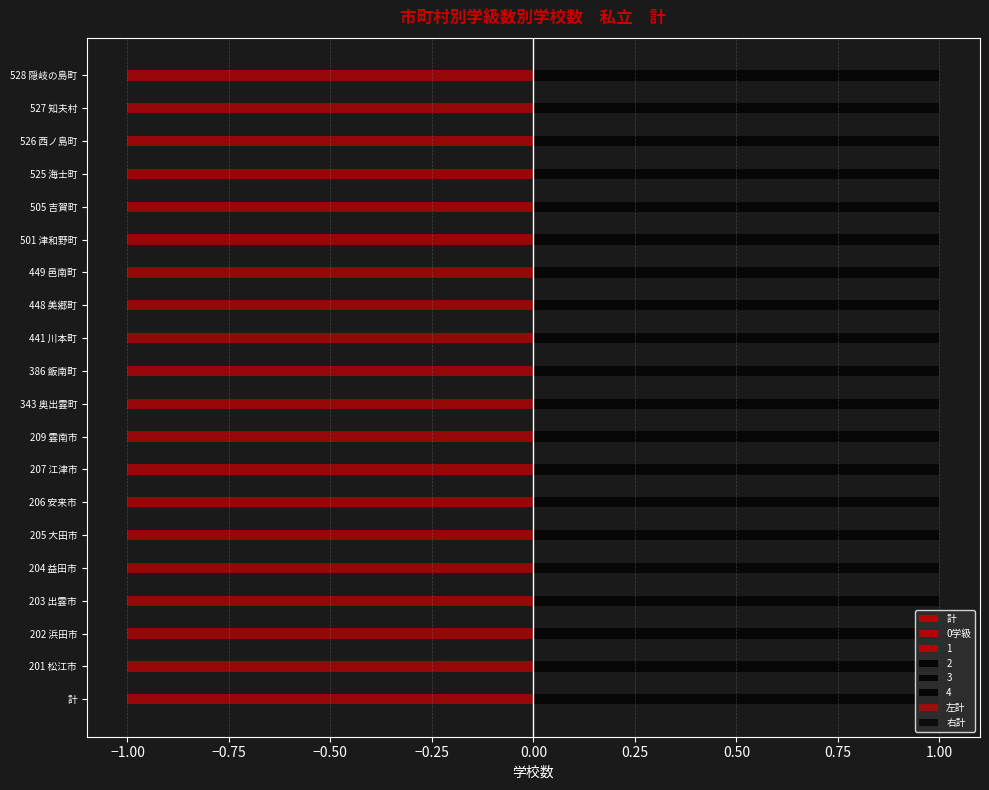

The 右計 series shows 0.2 at 19. True or false?

False